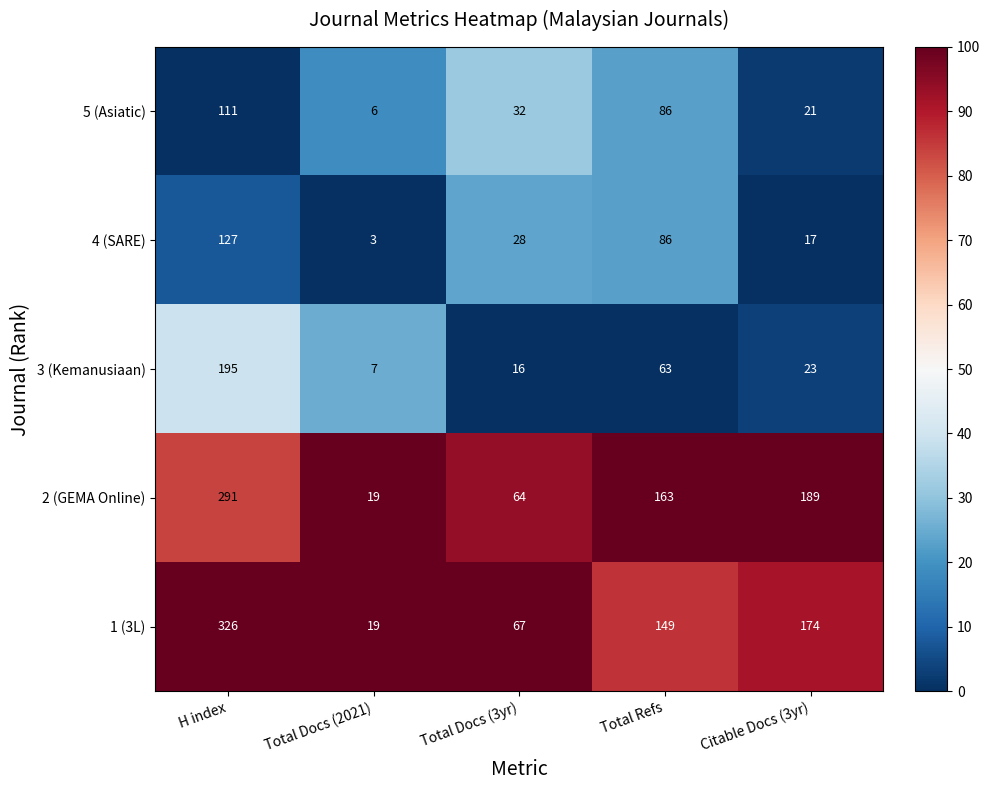

What is the difference between the maximum and second lowest values in the 5 (Asiatic) series?

90